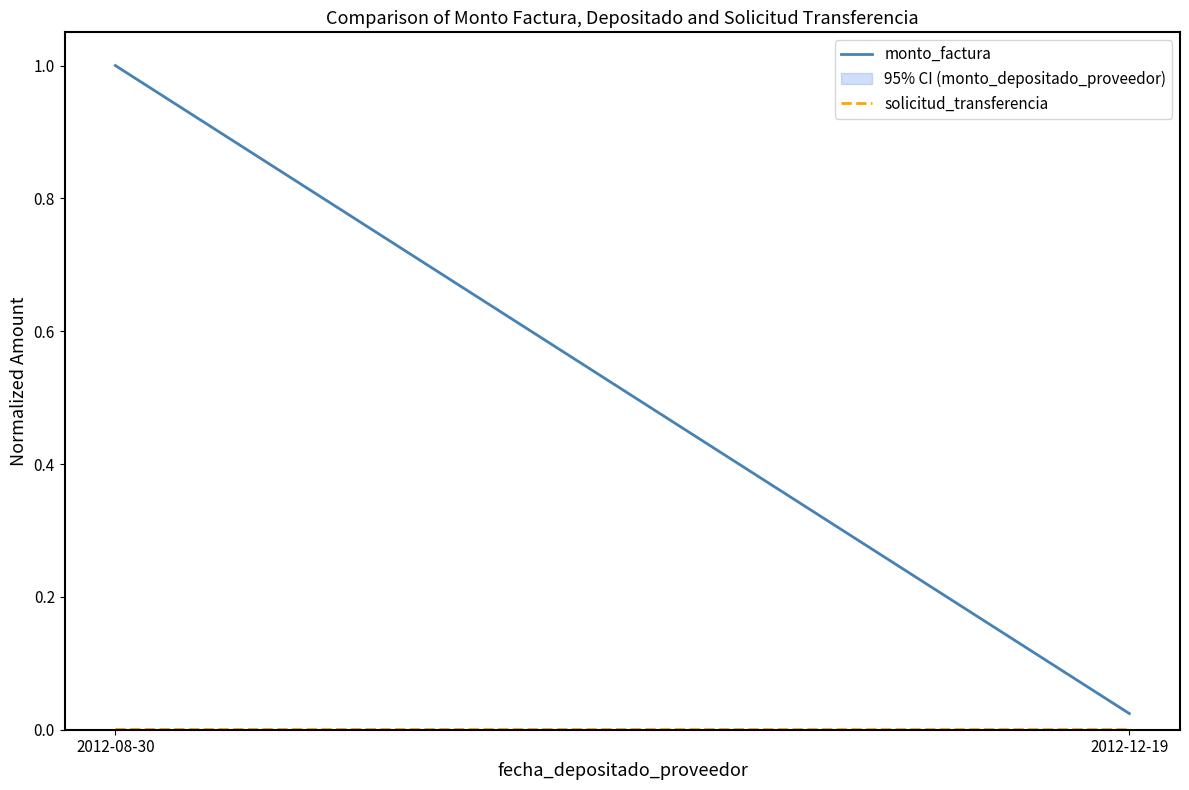

The value of monto_factura at 2012-12-19 is 0.0. True or false?

False